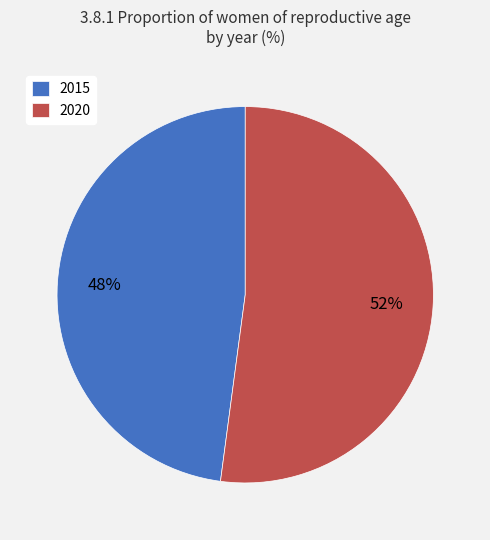

Do 2015 and 2020 together represent more than half of the pie?

Yes